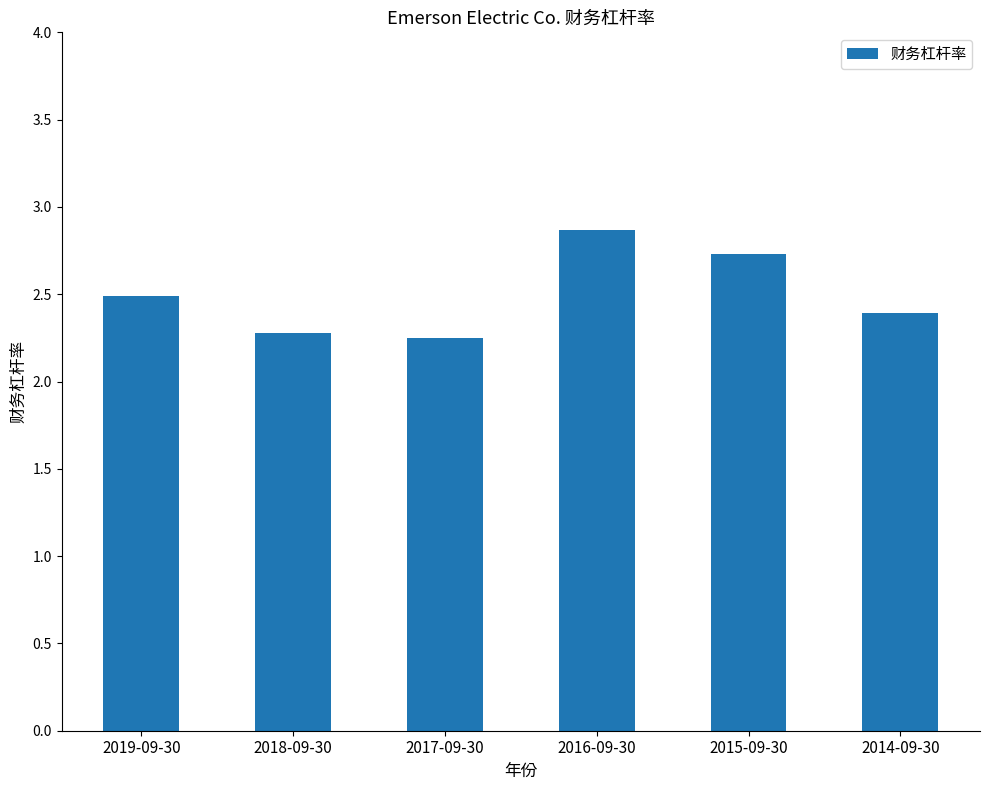

True or false: the data shows 3.1 at 2018-09-30.

False